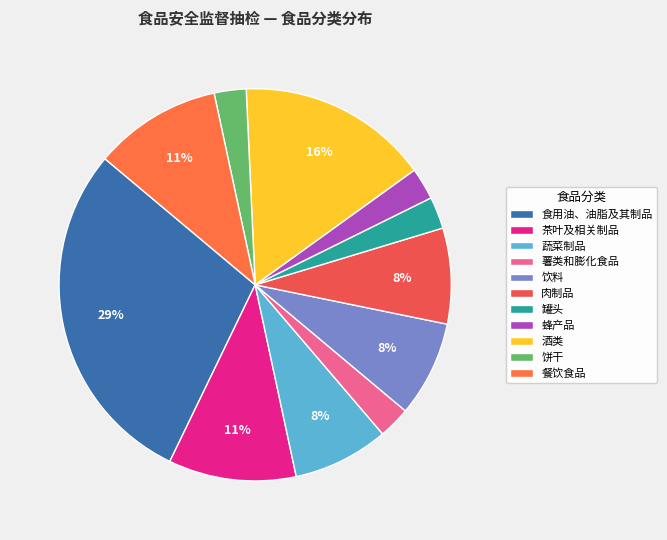

Does 饼干 represent more than half of the total?

No